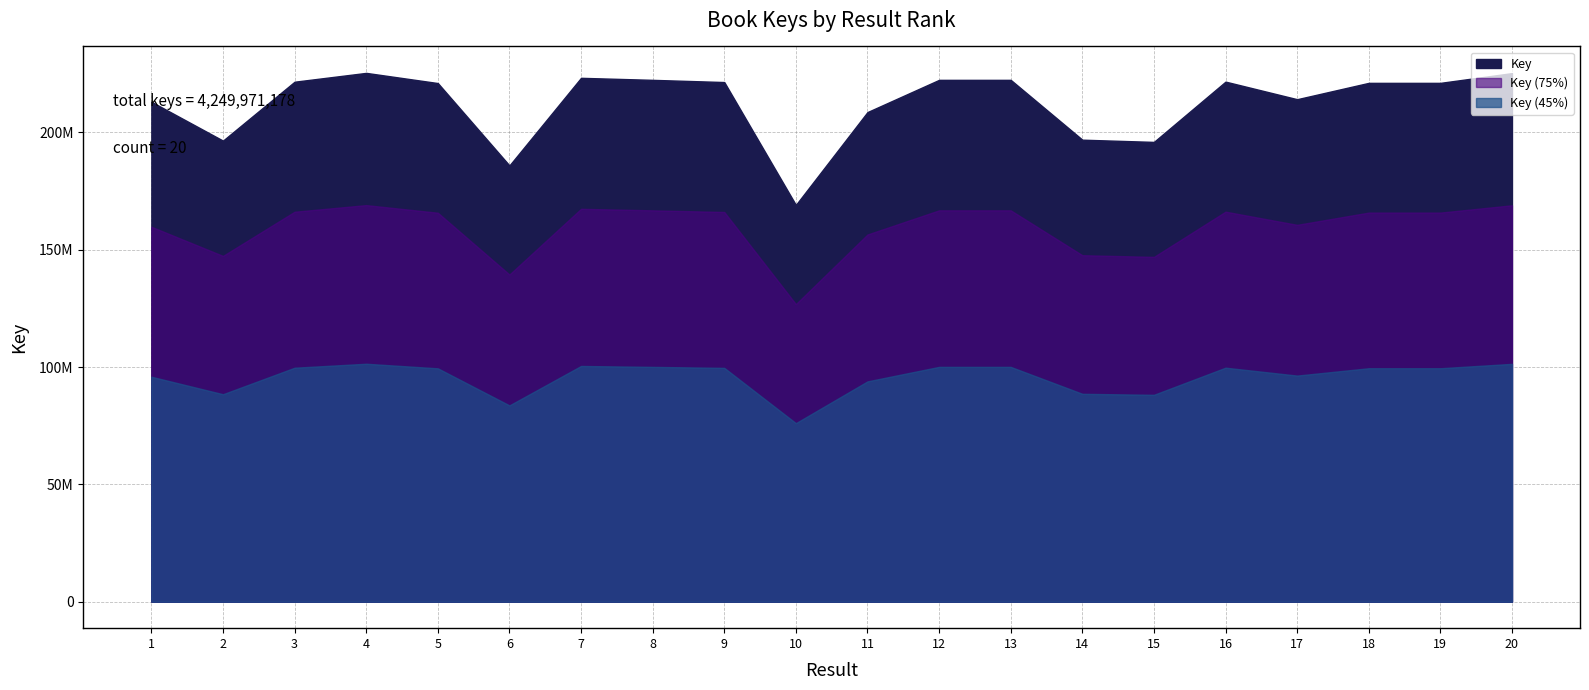

Reading left to right, transcribe all the data shown in this chart.

1=213104747	2=196531617	3=221638799	4=225400207	5=221064427	6=185952180	7=223294204	8=222430319	9=221492840	10=169136256	11=208699176	12=222429421	13=222430868	14=196931454	15=195981118	16=221675032	17=214183991	18=221146962	19=221147008	20=225300552